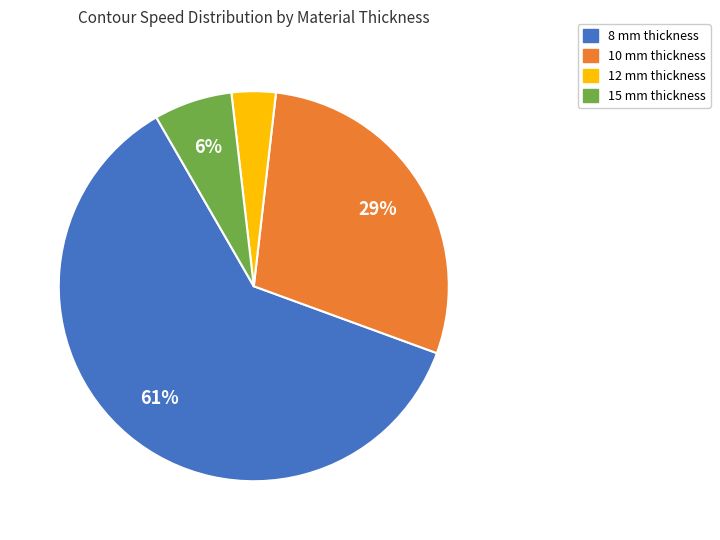

To the nearest percent, what portion does 8 mm represent?

61%